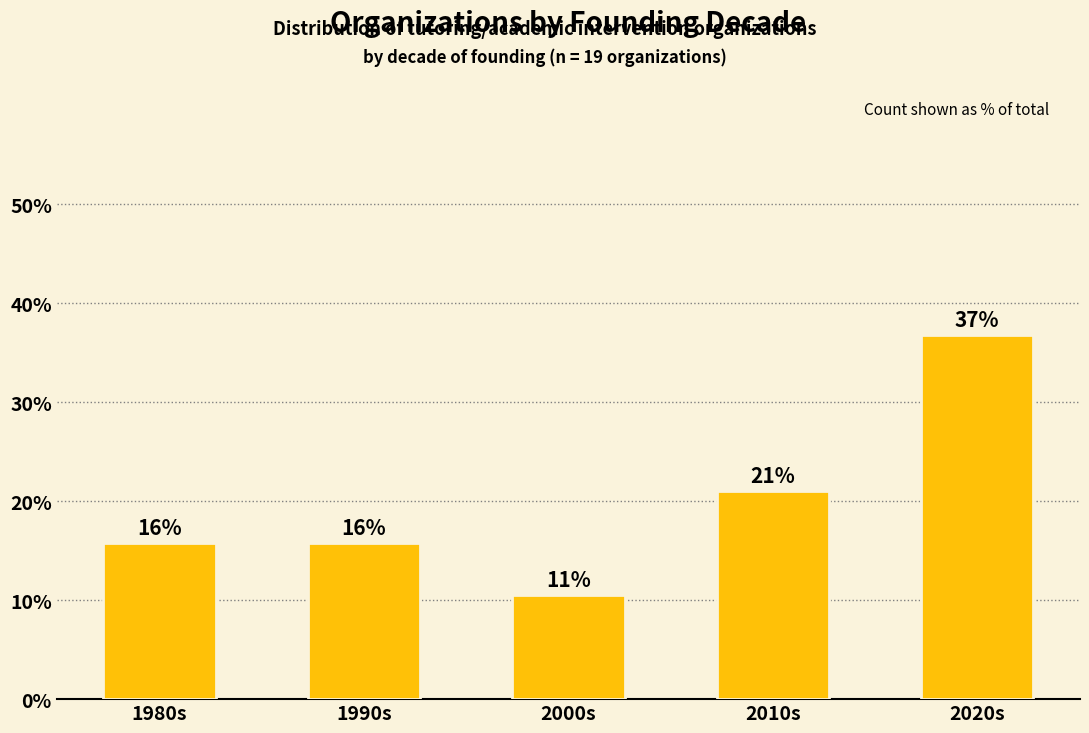

What is the smallest value displayed?

10.5